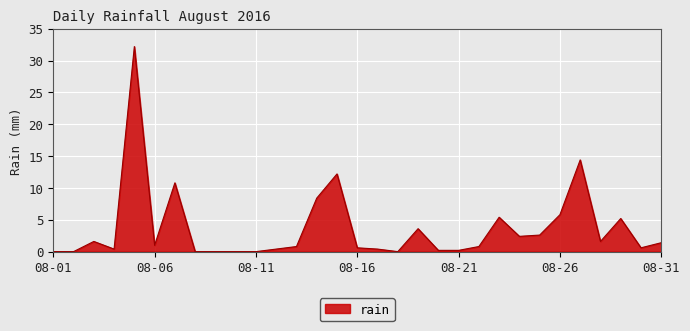

How many lines are shown in the chart?

1